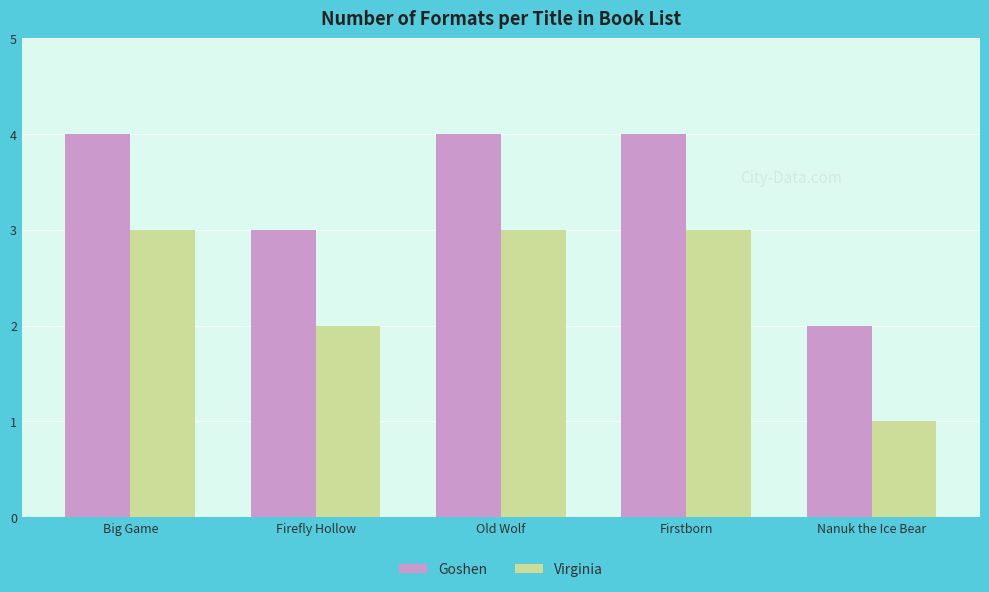

Rank the series at Firefly Hollow from highest to lowest value.

Goshen, Virginia